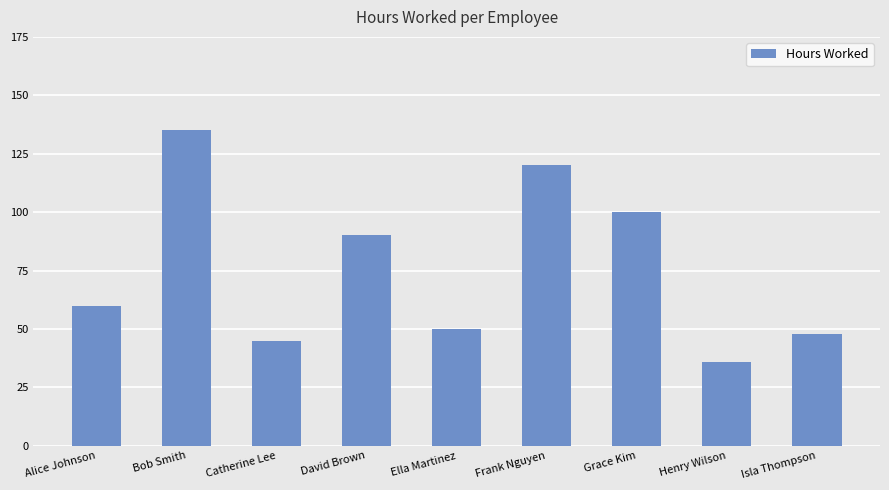

Between Grace Kim and Frank Nguyen, which is larger?

Frank Nguyen